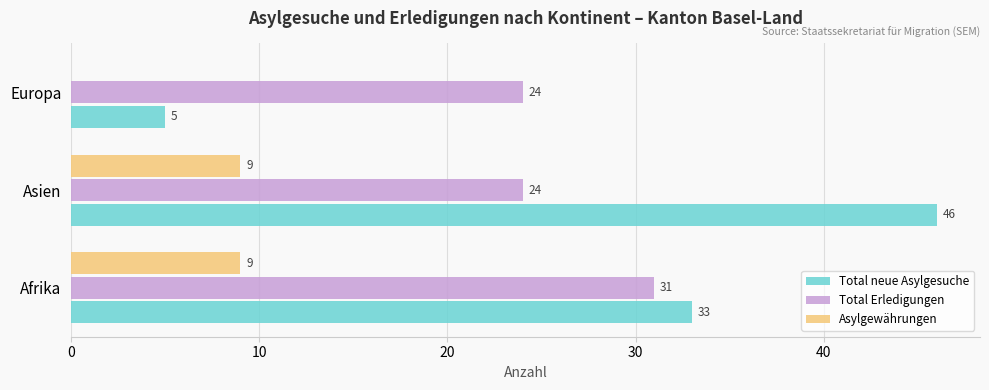

At which category is the sum across all series the highest?

Asien